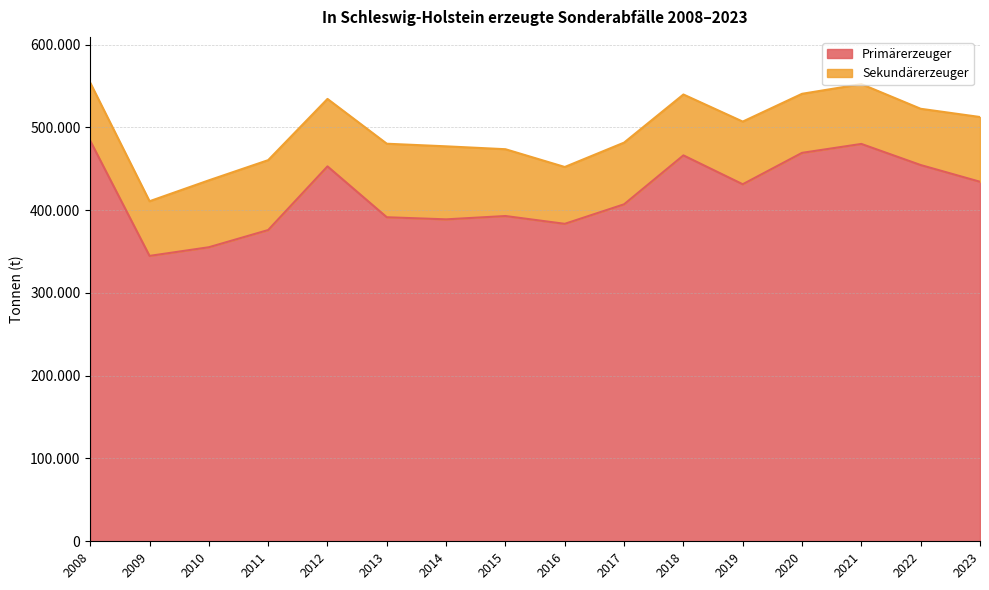

What is the sum of all values?

6711200